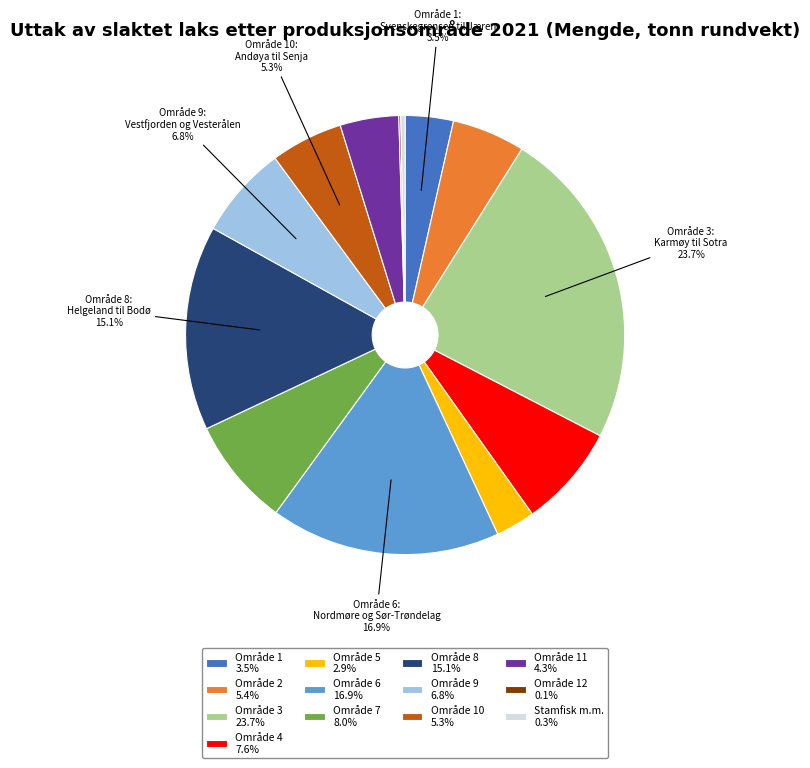

Approximately how many times larger is the value at Område 7 8.0% compared to Område 8 15.1%?

0.5